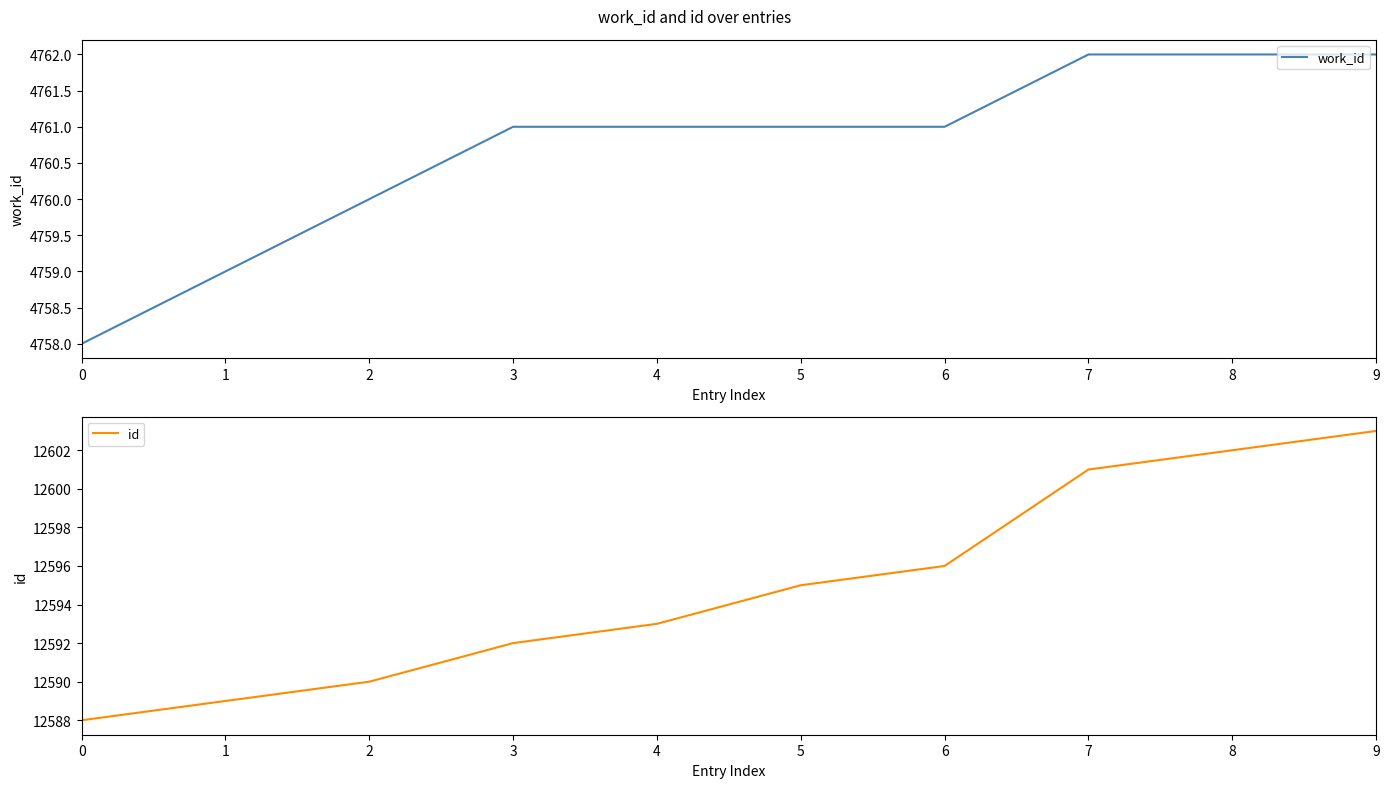

What is the greatest value displayed?

12603